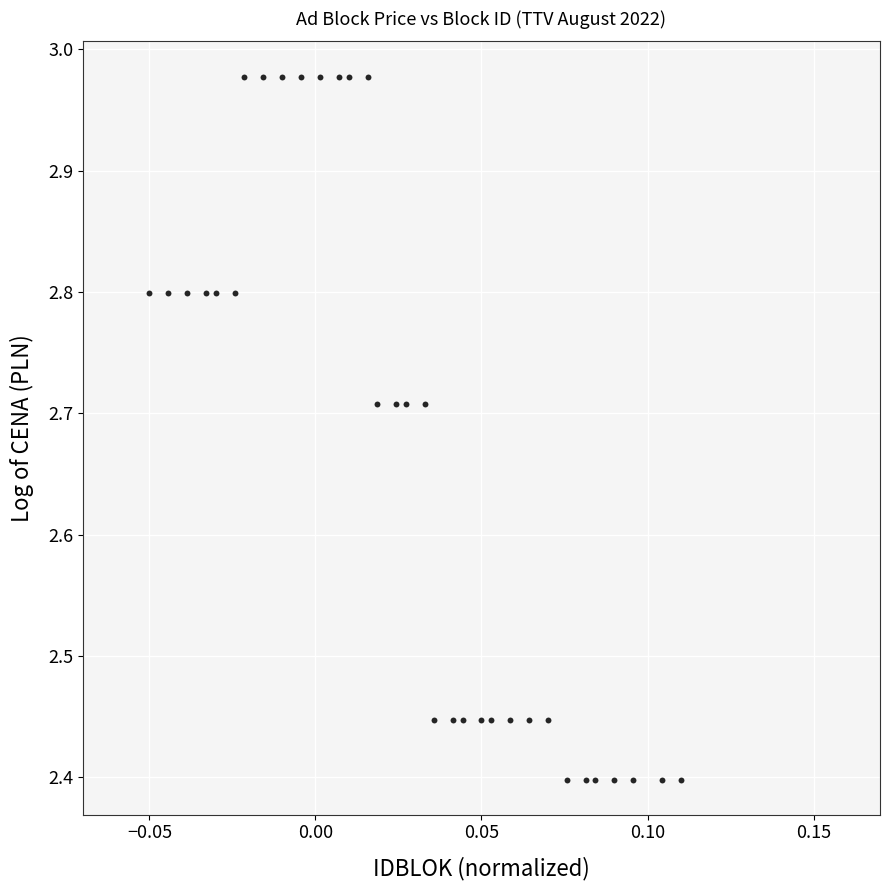

What is the range of Y values (max minus min)?

0.6